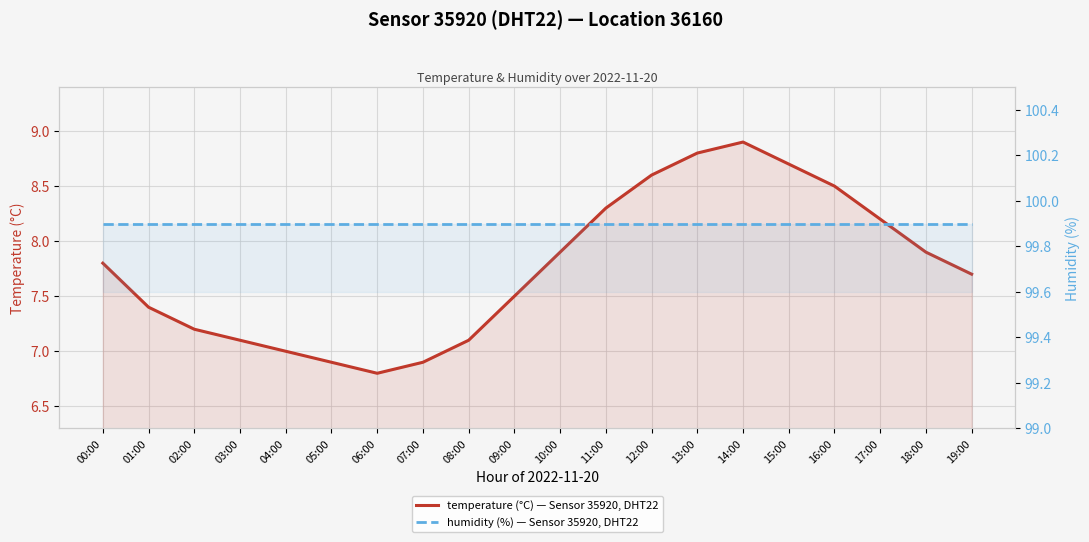

Is it true that humidity (%) — Sensor 35920, DHT22 equals 99.9 at 02:00?

True